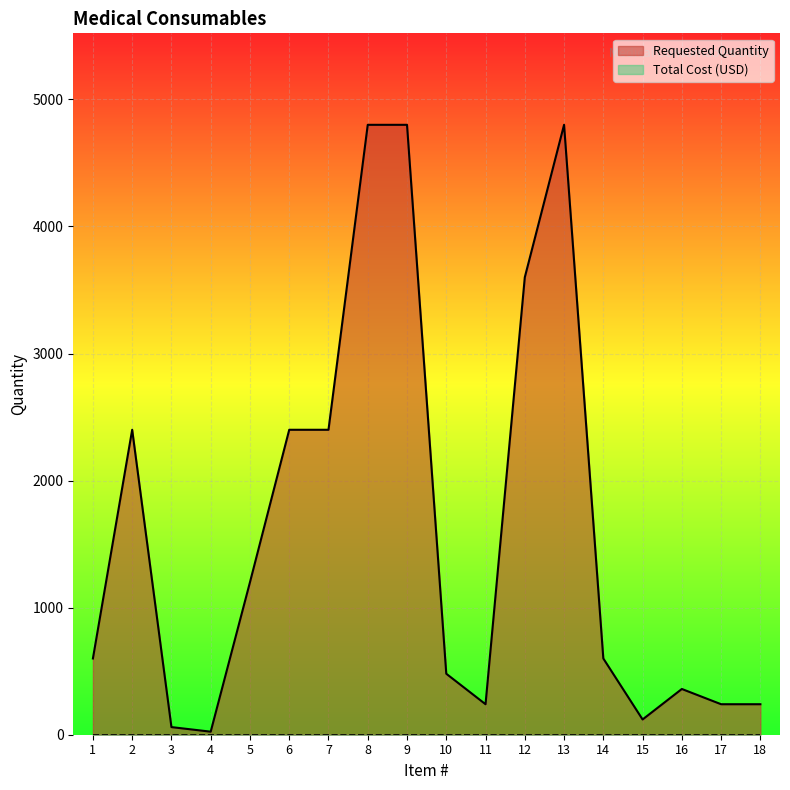

What is the sum of all values?

29364